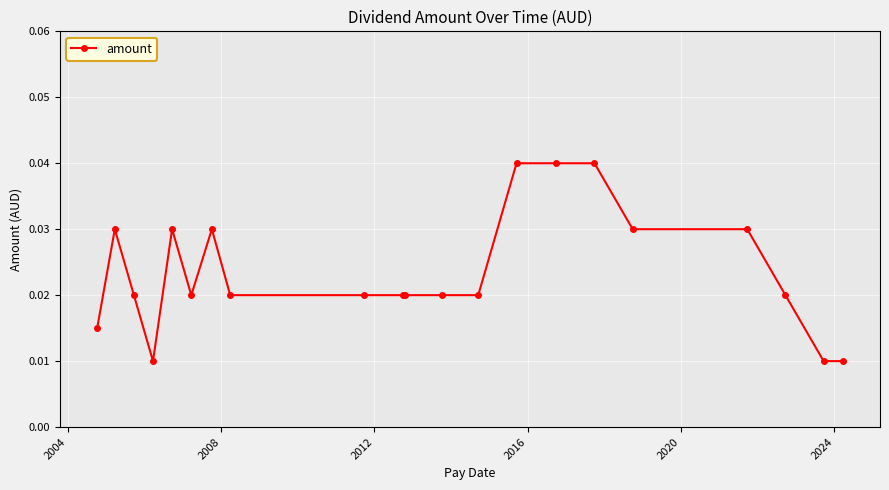

Count the values in the range 0 to 1.

21